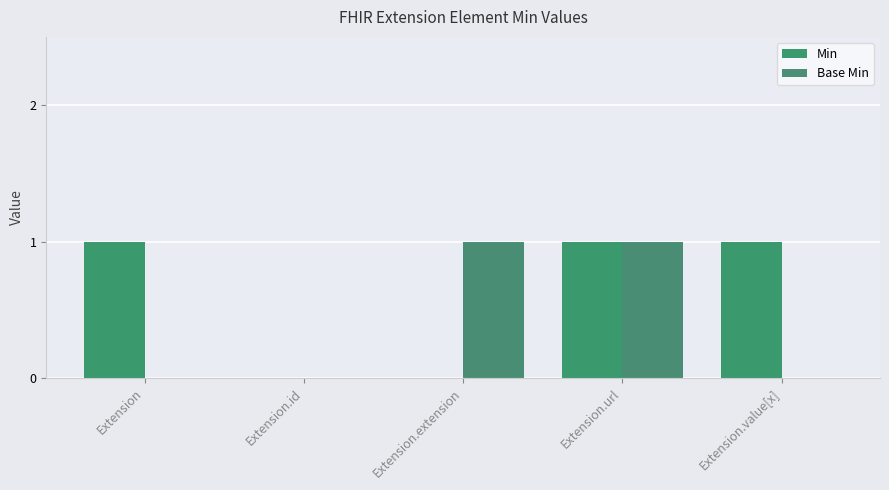

List the labels in order of Min value, largest first.

Extension, Extension.url, Extension.value[x], Extension.id, Extension.extension